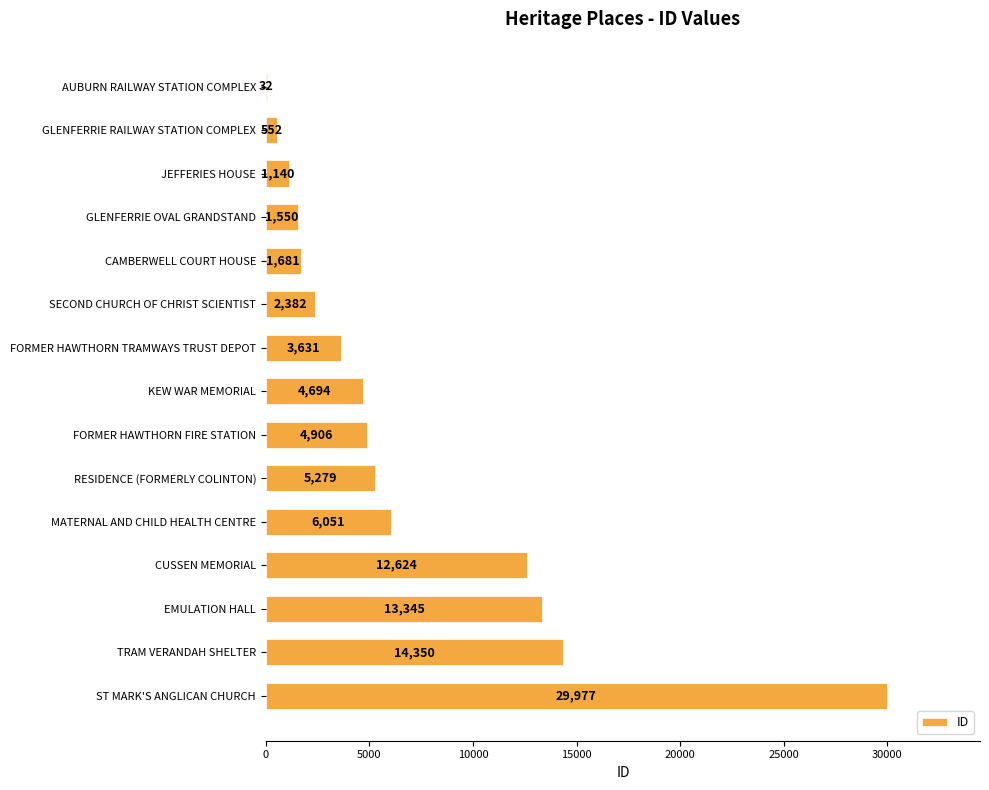

At which category does the chart reach its peak across all series?

ST MARK'S ANGLICAN CHURCH